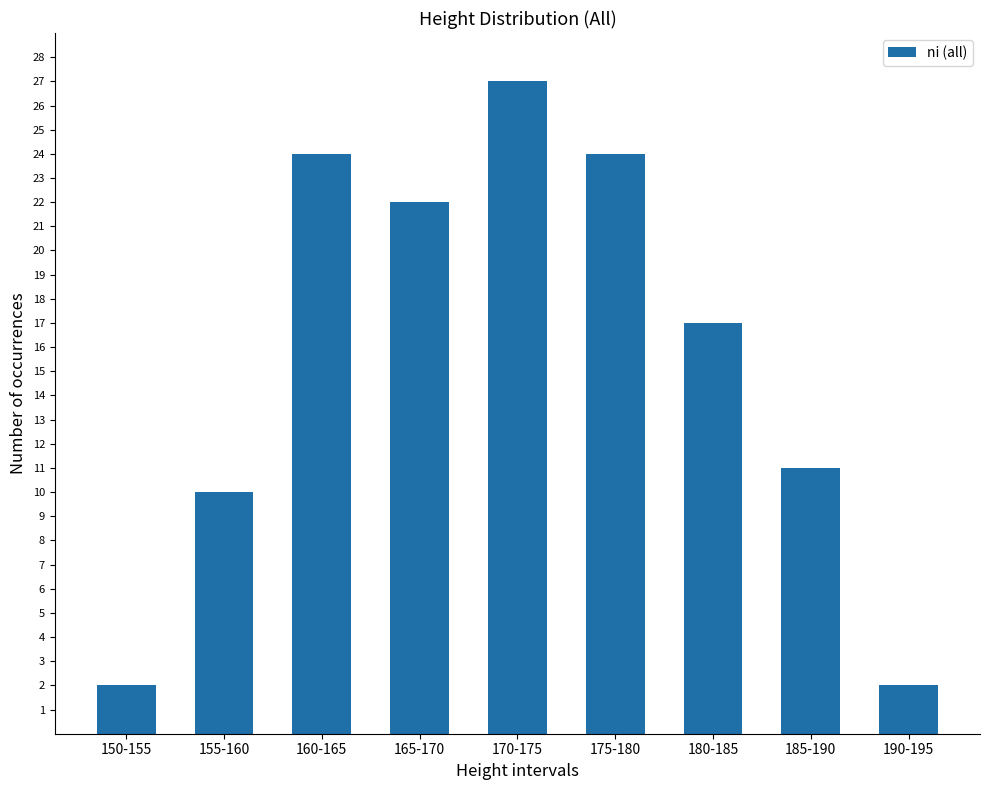

What is the minimum value shown in the chart?

2